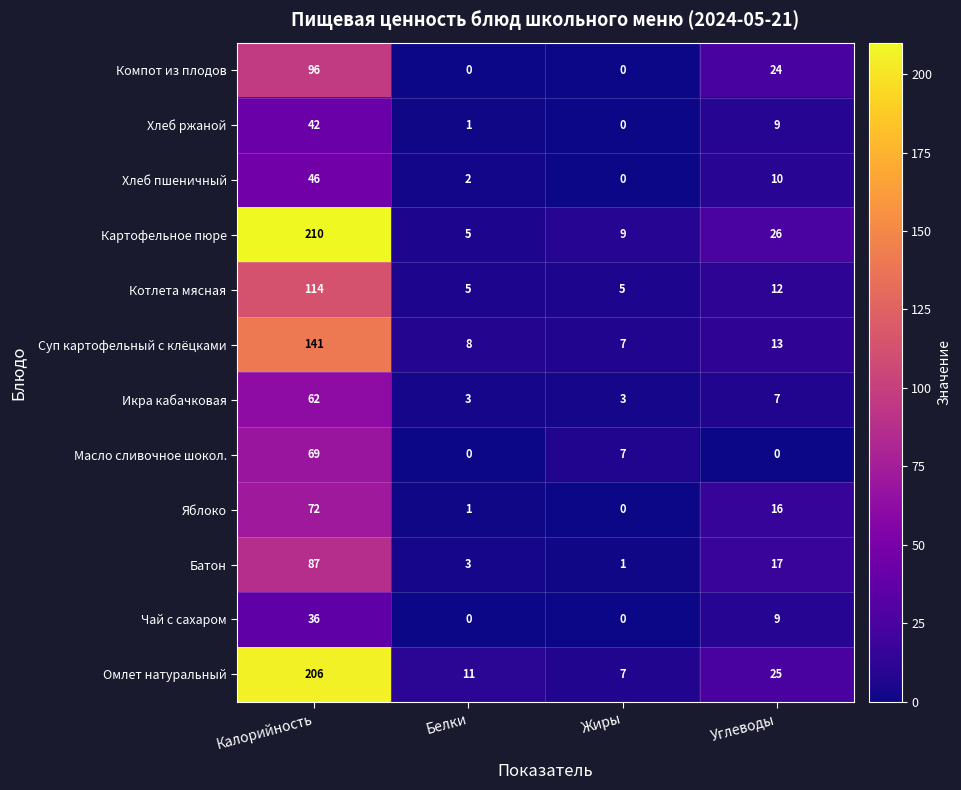

What is the maximum value for Хлеб ржаной?

42